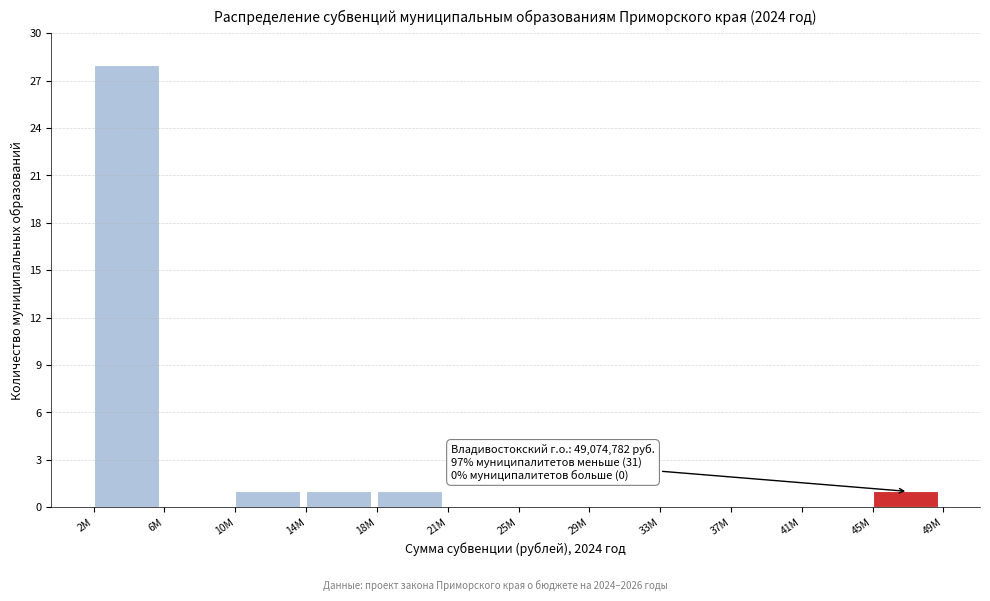

Reading left to right, what are all the values shown in this chart?

2M=28	6M=0	10M=1	14M=1	18M=1	21M=0	25M=0	29M=0	33M=0	37M=0	41M=0	45M=1